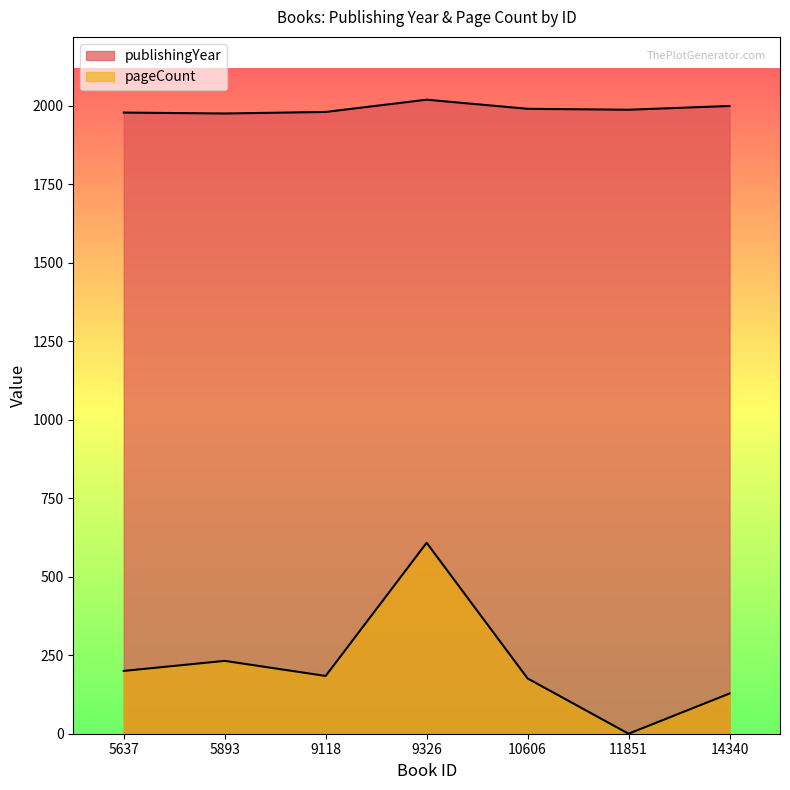

Does the chart display data point markers on the line(s)?

No